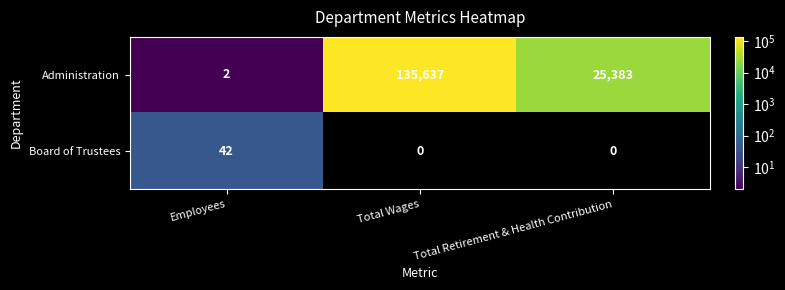

Where does the Administration series first go above 25383?

Total Wages